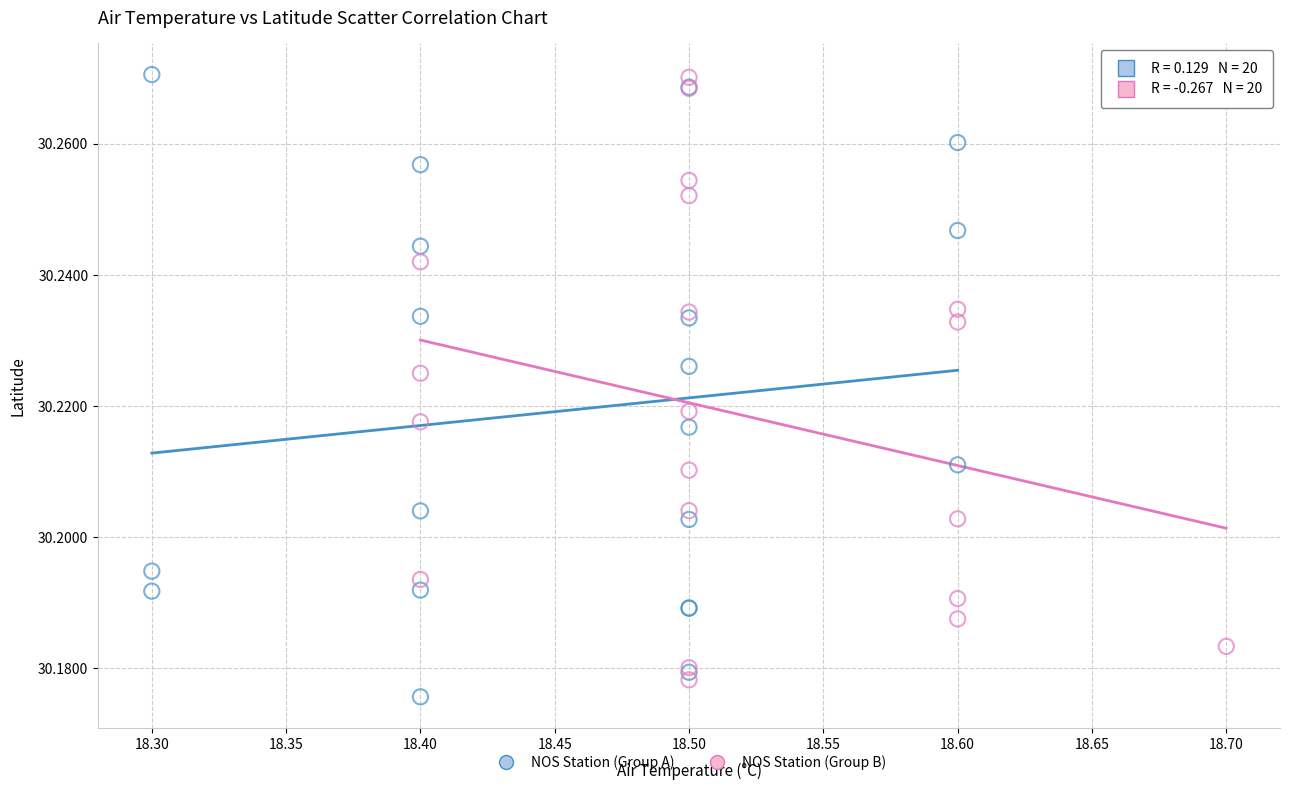

Which series has the largest Y range (max minus min)?

NOS Station (Group A)